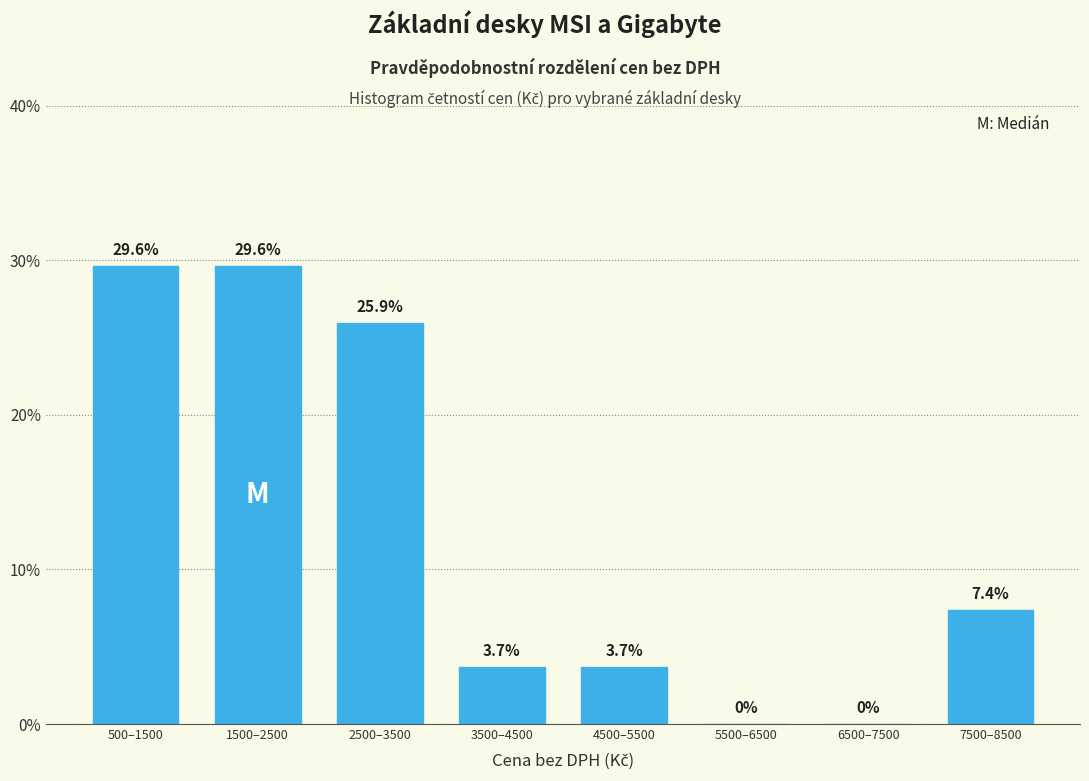

Reading left to right, list all the values displayed in this chart.

500–1500=29.6	1500–2500=29.6	2500–3500=25.9	3500–4500=3.7	4500–5500=3.7	5500–6500=0.0	6500–7500=0.0	7500–8500=7.4